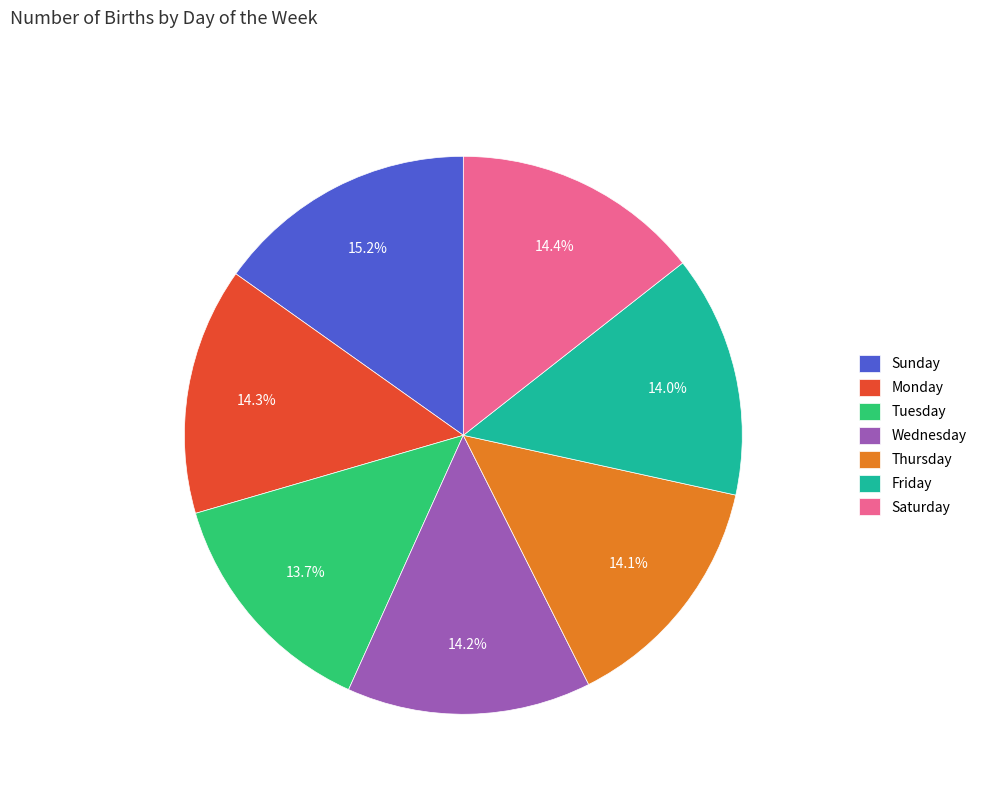

To the nearest percent, what is the combined percentage of Sunday and Thursday?

29%